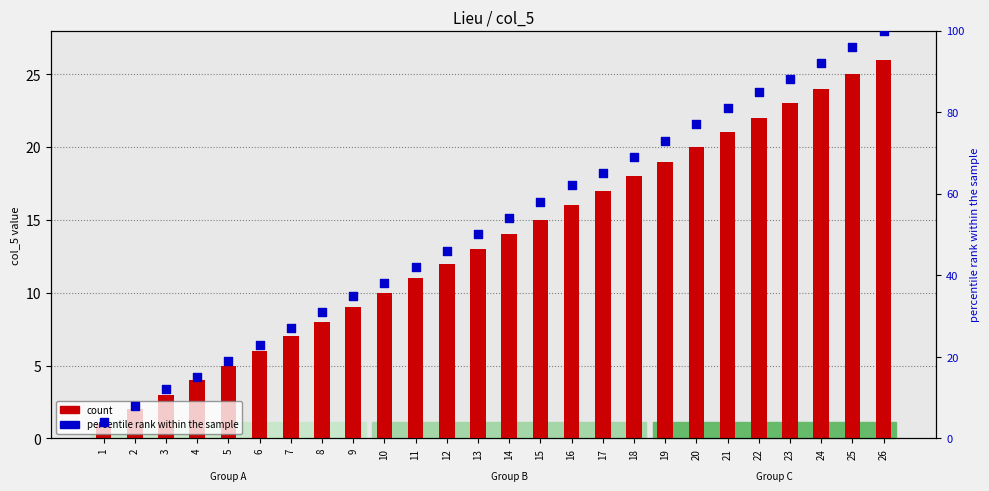

Is the value of percentile rank within the sample at 23 greater than the value of count at 16?

Yes